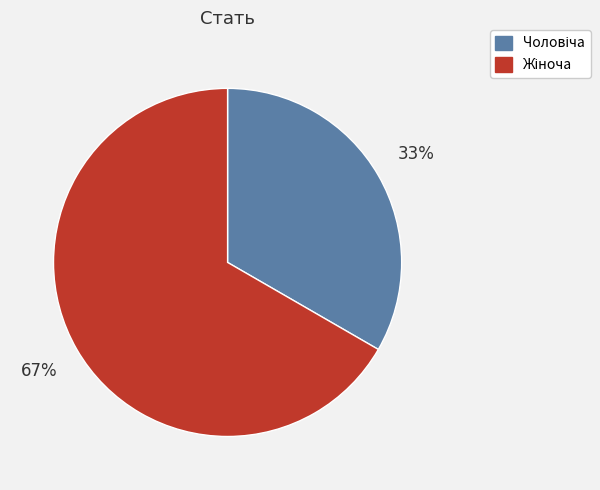

Does any single category account for the majority?

Yes